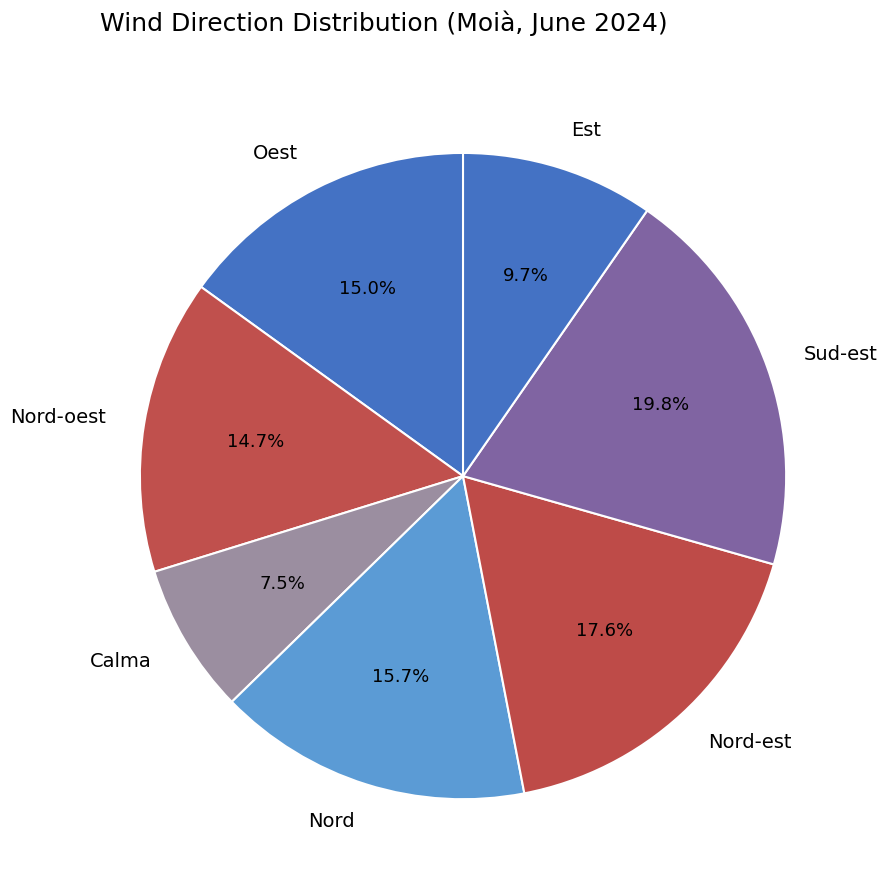

Which has a higher value, Calma or Nord-oest?

Nord-oest